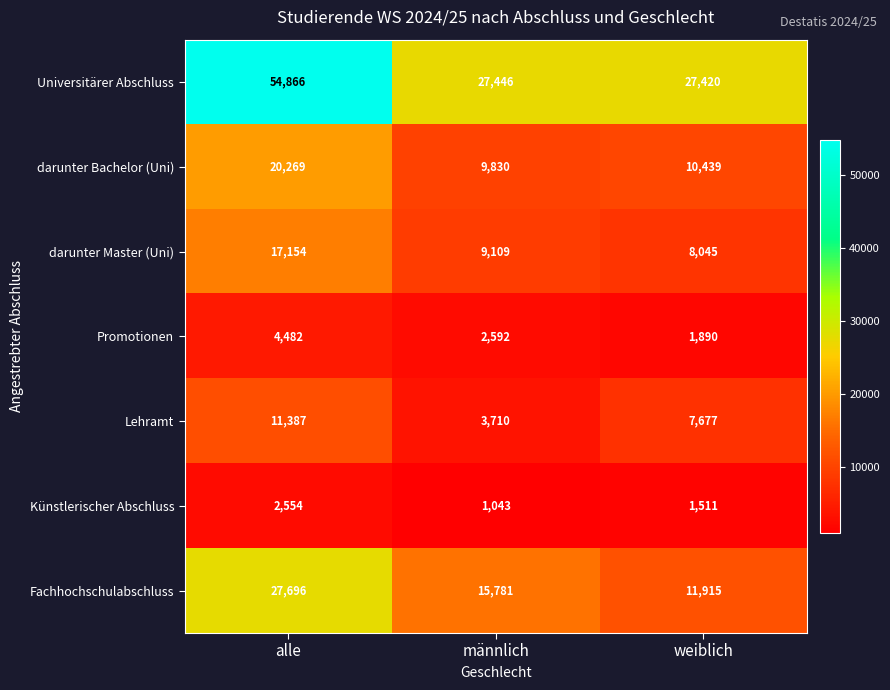

Which series has the largest range (max minus min)?

Universitärer Abschluss